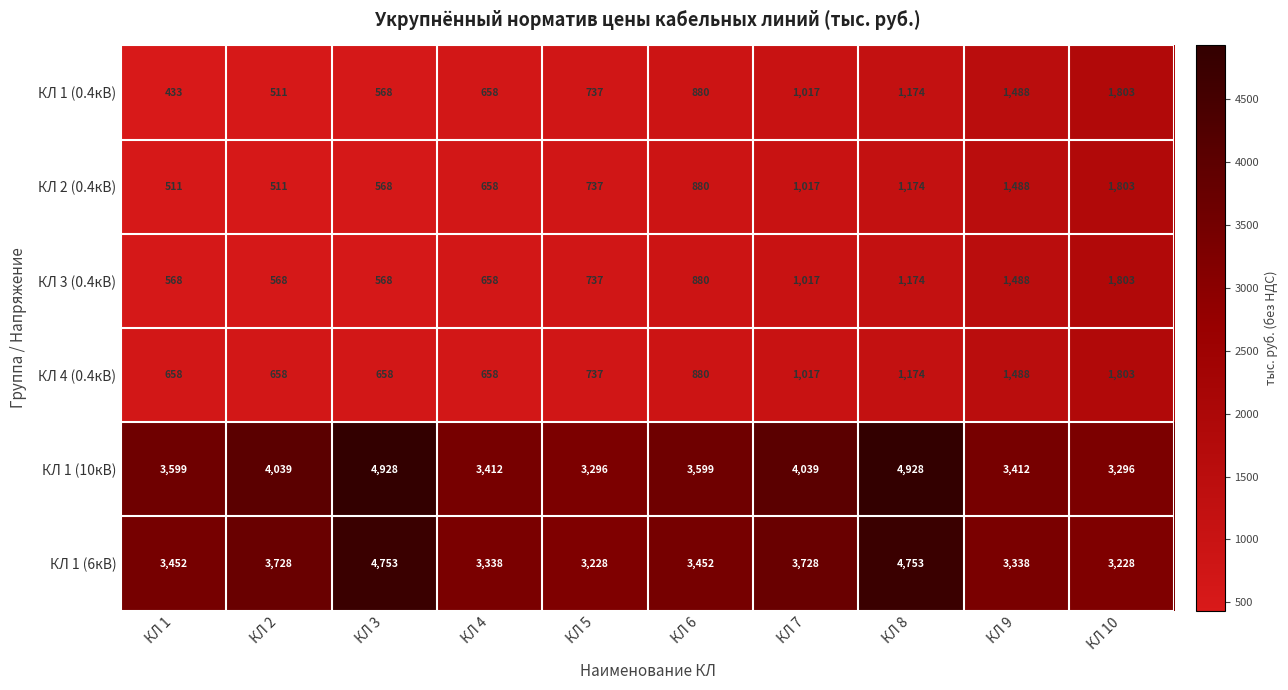

Between КЛ 7 and КЛ 9, which series saw the biggest shift?

КЛ 1 (10кВ)